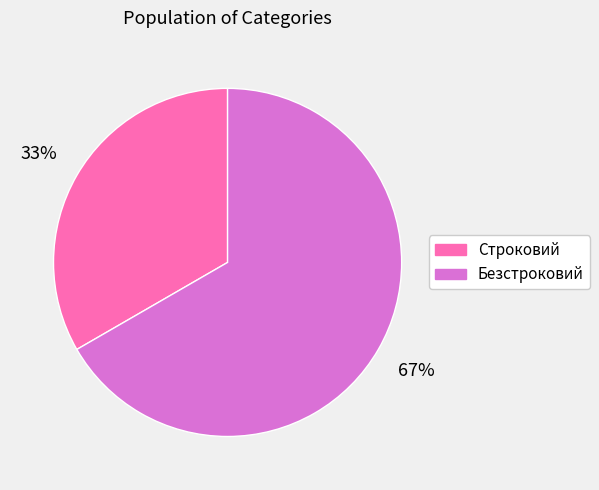

Is there any slice that represents more than half of the pie?

Yes